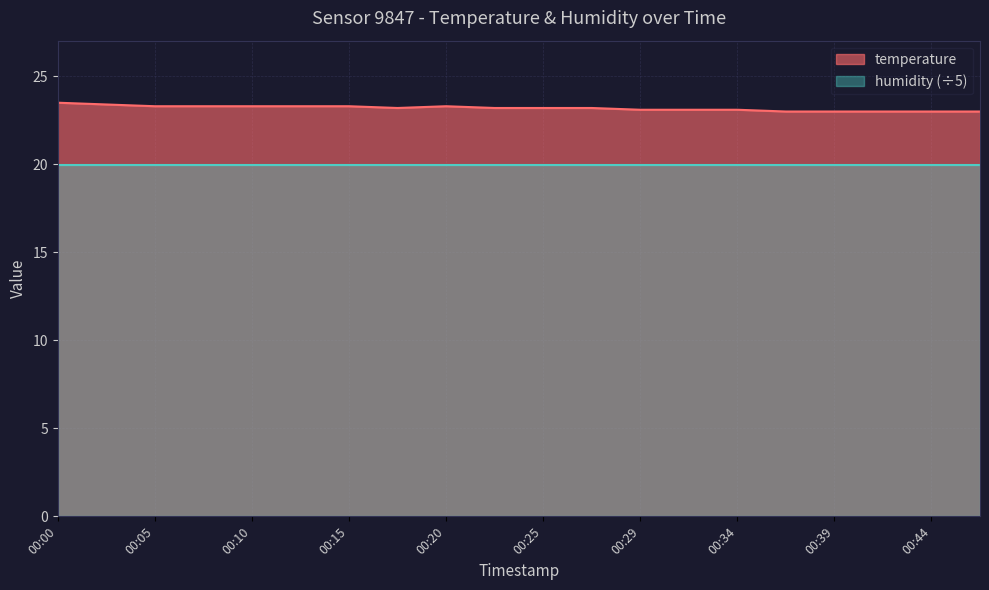

What is the maximum value shown in the chart?

23.5